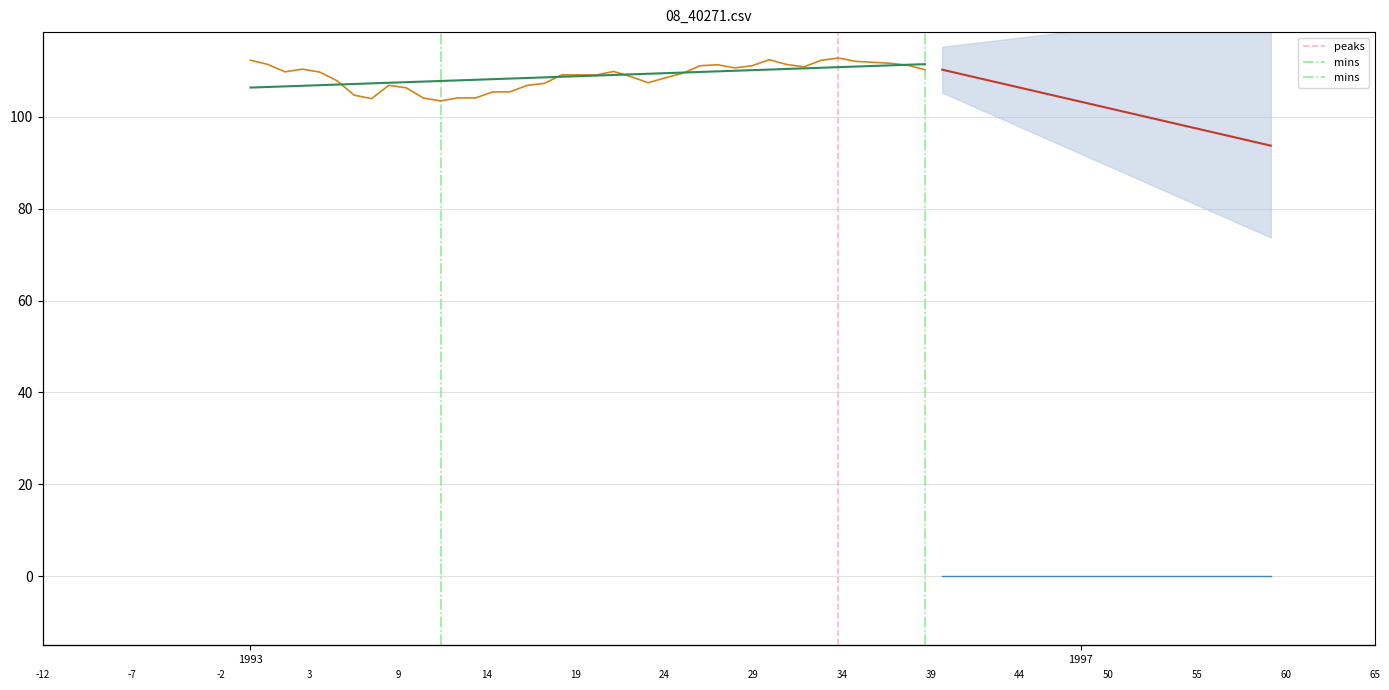

At which label does the data first exceed 109?

1993-01